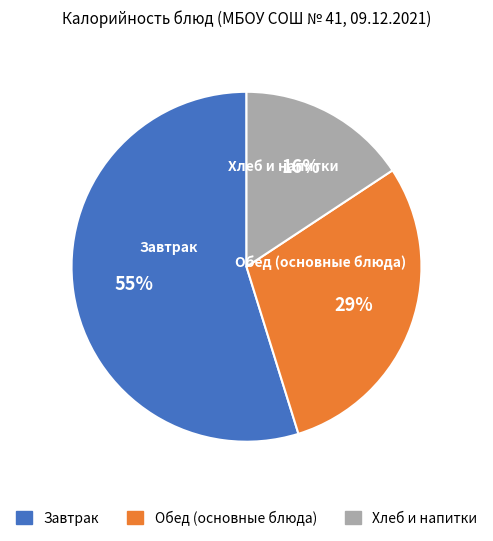

Is there any slice that represents more than half of the pie?

Yes